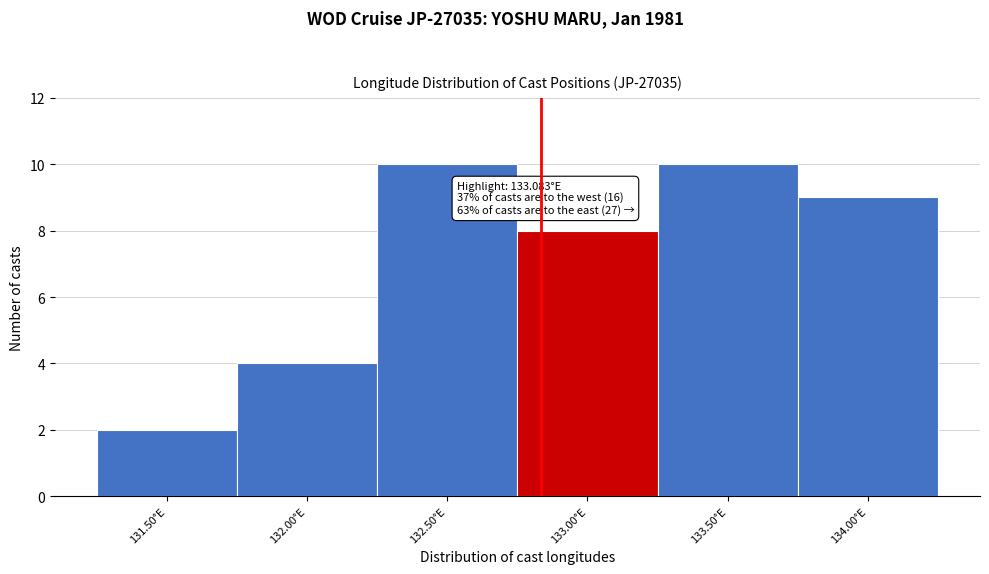

Reading left to right, transcribe all the data shown in this chart.

131.50°E=2	132.00°E=4	132.50°E=10	133.00°E=8	133.50°E=10	134.00°E=9